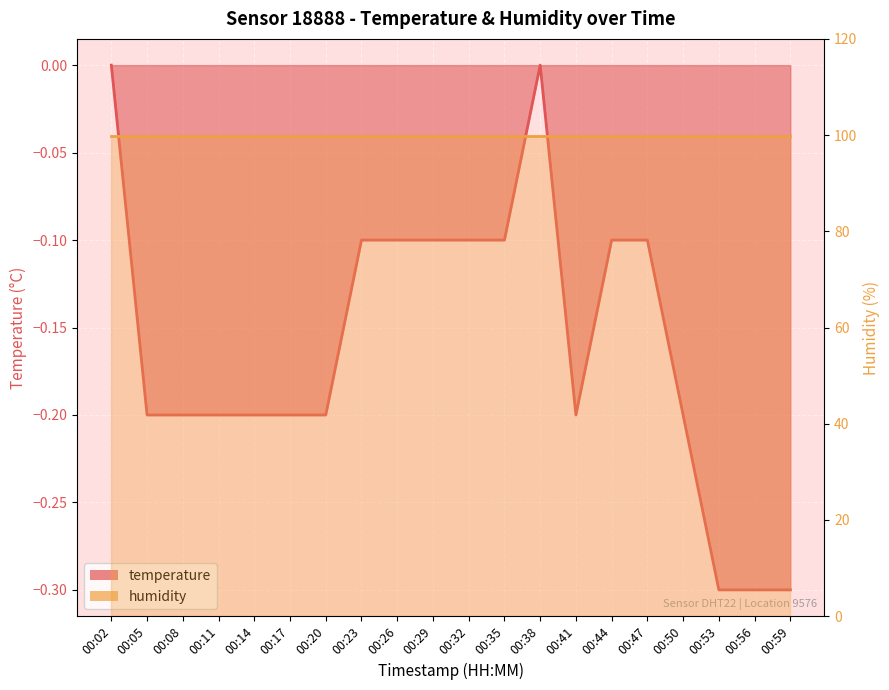

How many values are below 0?

18